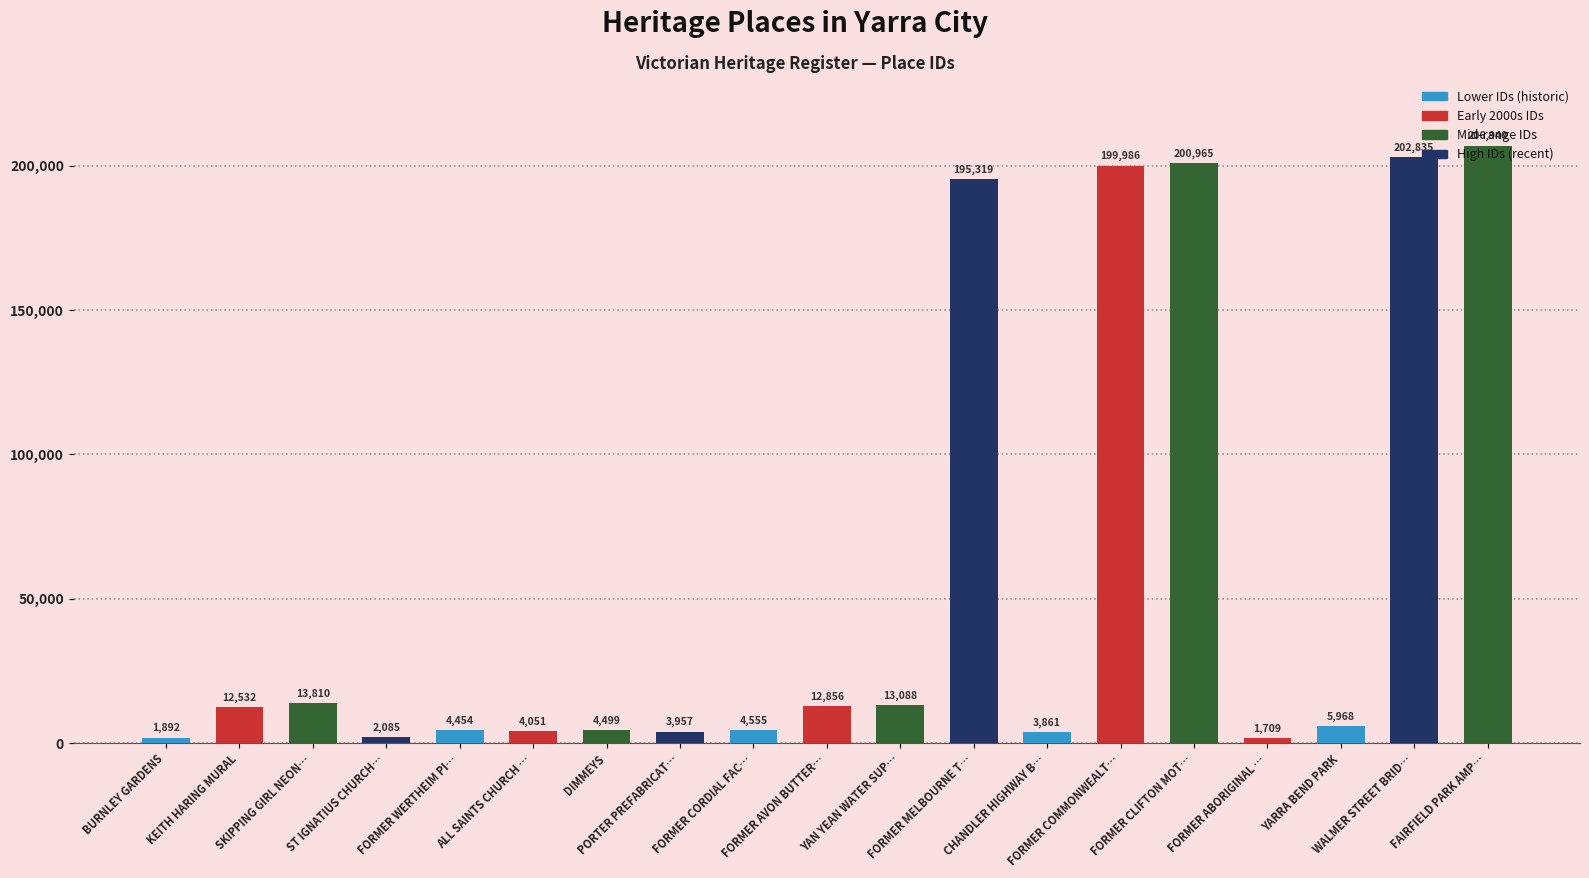

Reading left to right, list all the values displayed in this chart.

BURNLEY GARDENS=1892	KEITH HARING MURAL=12532	SKIPPING GIRL NEON…=13810	ST IGNATIUS CHURCH…=2085	FORMER WERTHEIM PI…=4454	ALL SAINTS CHURCH …=4051	DIMMEYS=4499	PORTER PREFABRICAT…=3957	FORMER CORDIAL FAC…=4555	FORMER AVON BUTTER…=12856	YAN YEAN WATER SUP…=13088	FORMER MELBOURNE T…=195319	CHANDLER HIGHWAY B…=3861	FORMER COMMONWEALT…=199986	FORMER CLIFTON MOT…=200965	FORMER ABORIGINAL …=1709	YARRA BEND PARK=5968	WALMER STREET BRID…=202835	FAIRFIELD PARK AMP…=206940